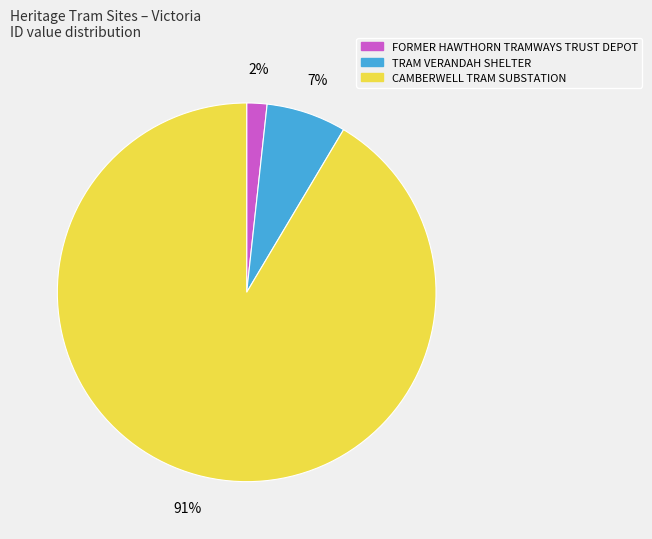

How many segments does this pie chart have?

3